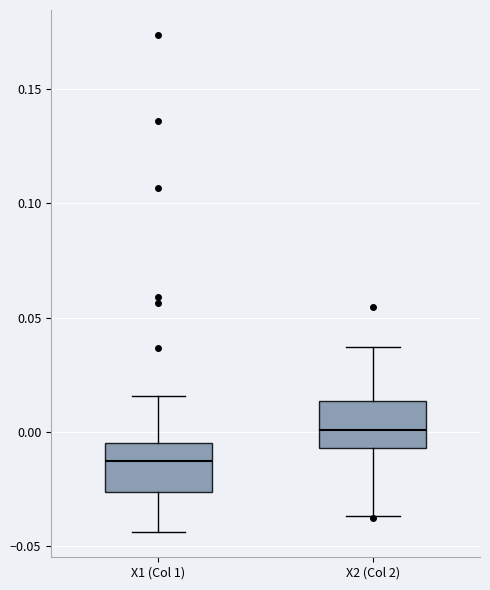

Reading left to right, read every box against the y-axis: the position of its median line, the range the box covers, and the ends of its whiskers. The values are not printed on the chart, so give them approximately, as read against the axis.

X1 (Col 1): median -0.015, box -0.025 to -0.005, whiskers -0.045 to 0.015
X2 (Col 2): median 0.000, box -0.005 to 0.015, whiskers -0.035 to 0.035